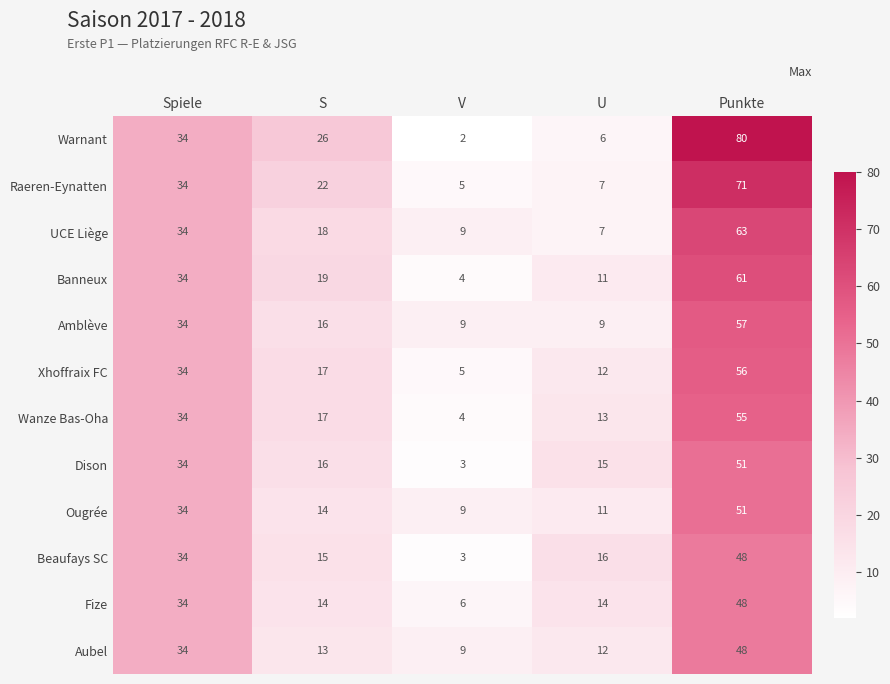

Which category has the lowest value across all series?

V